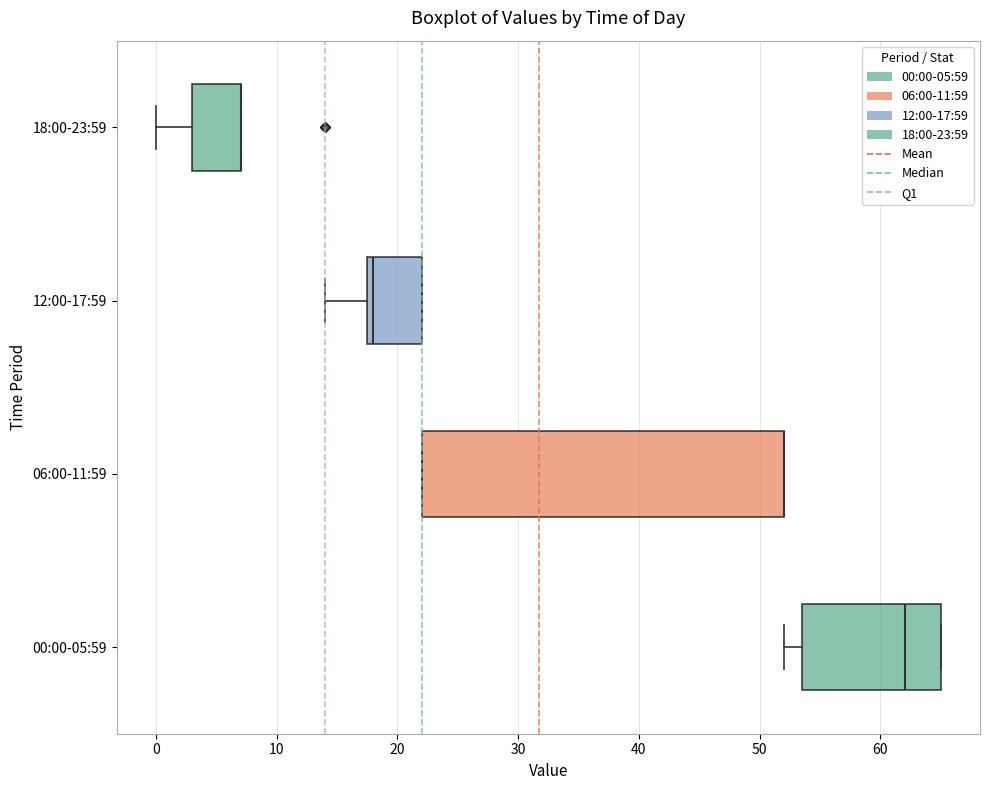

Reading bottom to top, read every box against the x-axis: the position of its median line, the range the box covers, and the ends of its whiskers. The values are not printed on the chart, so give them approximately, as read against the axis.

00:00-05:59: median 62, box 54 to 65, whiskers 52 to 65
06:00-11:59: median 52 (drawn on the box's right edge), box 22 to 52, whiskers 22 to 52
12:00-17:59: median 18 (just right of the box's left edge), box 18 to 22, whiskers 14 to 22
18:00-23:59: median 7 (drawn on the box's right edge), box 3 to 7, whiskers 0 to 7